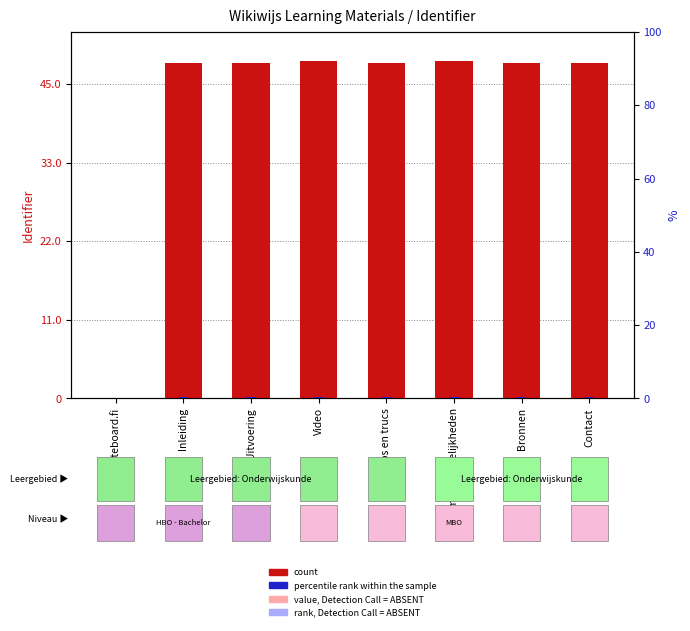

What is the sum of the value, Detection Call = ABSENT values at Inleiding and Uitvoering?

10263.0